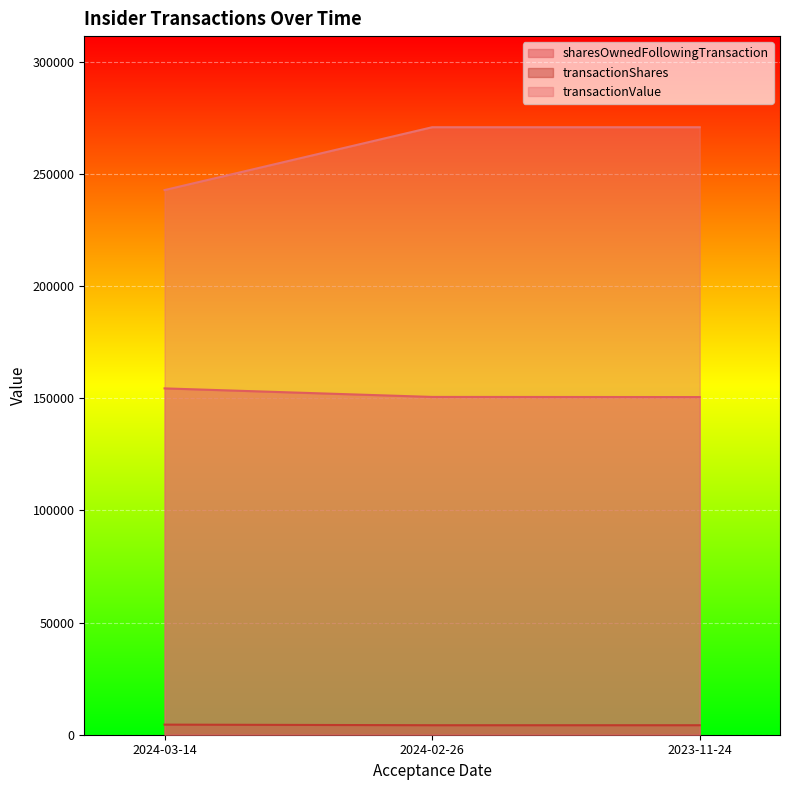

Reading left to right, what are all the values shown in this chart?

sharesOwnedFollowingTransaction: 2024-03-14=154352	2024-02-26=150546	2023-11-24=150486
transactionShares: 2024-03-14=4500	2024-02-26=4233	2023-11-24=4233
transactionValue: 2024-03-14=242730	2024-02-26=270743	2023-11-24=270743